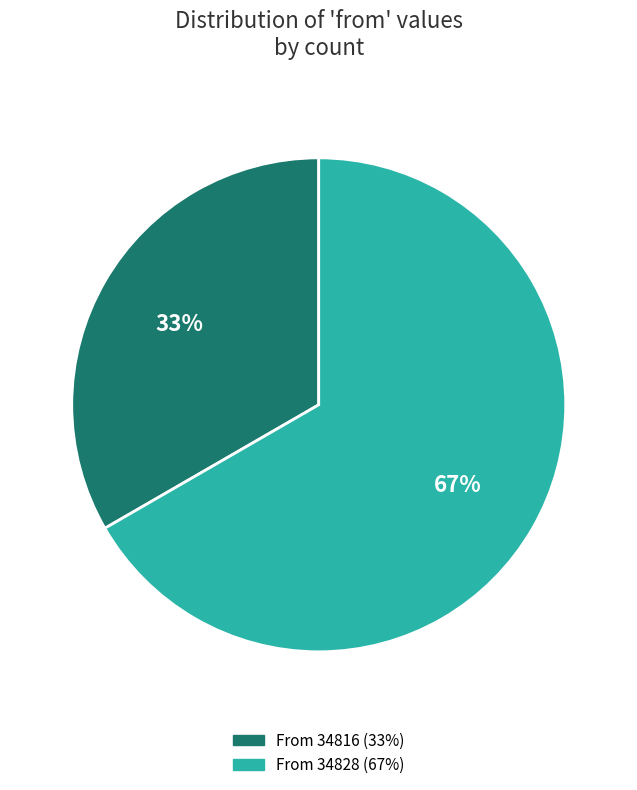

How many segments does this pie chart have?

2